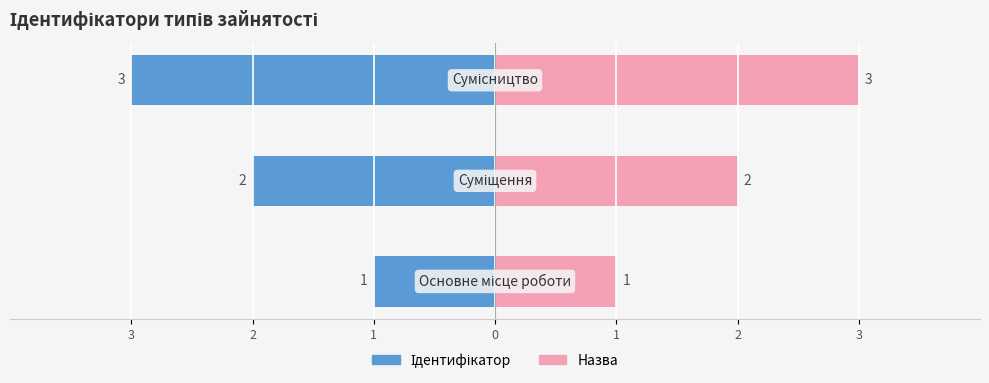

List the labels in order of value, largest first.

Сумісництво, Суміщення, Основне місце роботи